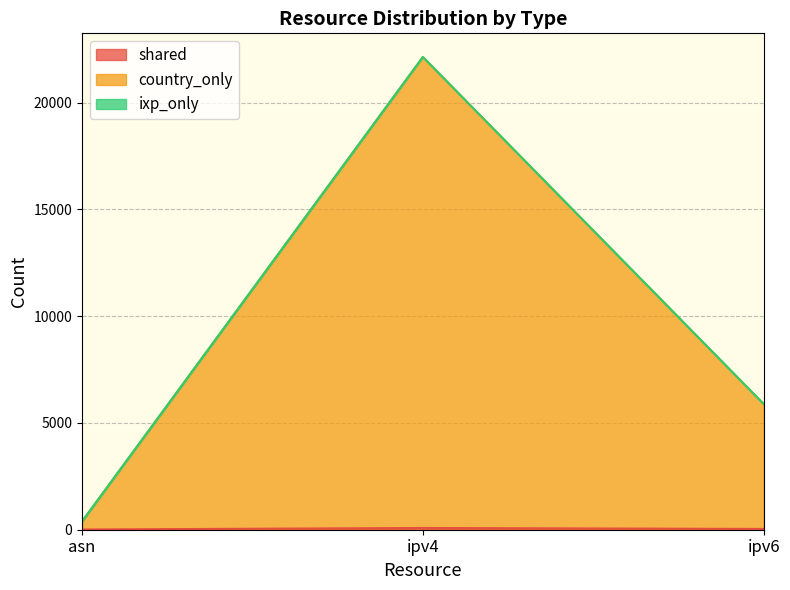

Reading right to left, transcribe all the data shown in this chart.

shared: 36	81	10
country_only: 5885	22137	389